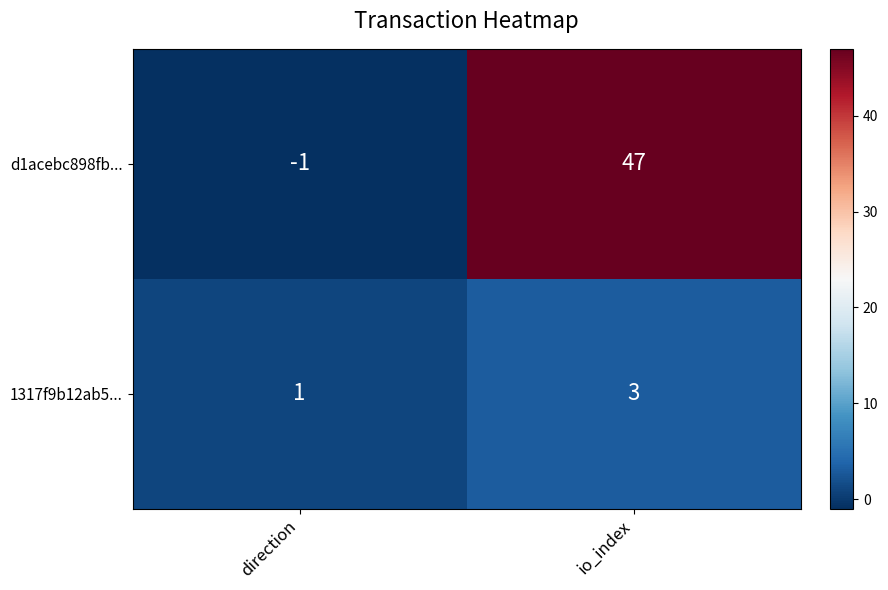

Reading left to right, what are all the values shown in this chart?

d1acebc898fb...: -1	47
1317f9b12ab5...: 1	3